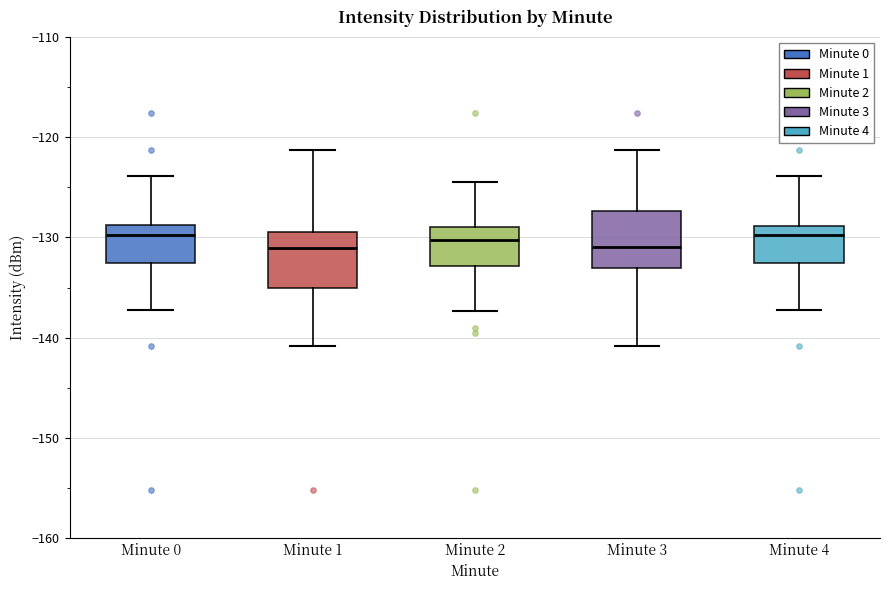

Where does the median line of the box for Minute 3 sit on the y-axis? The values are not printed on the chart, so give them approximately, as read against the axis.

-131